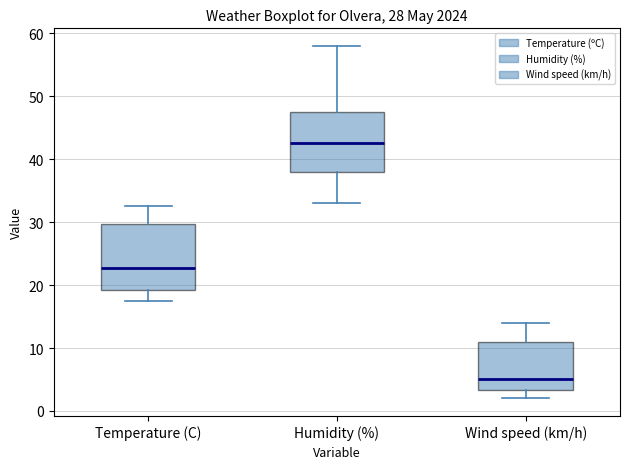

Which box has the highest median line?

Humidity (%)